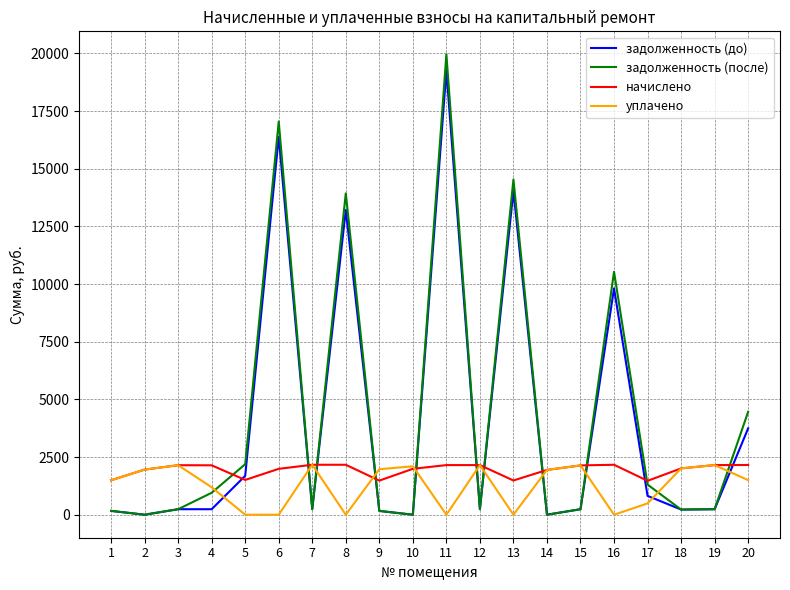

What is the minimum value for начислено?

1469.2